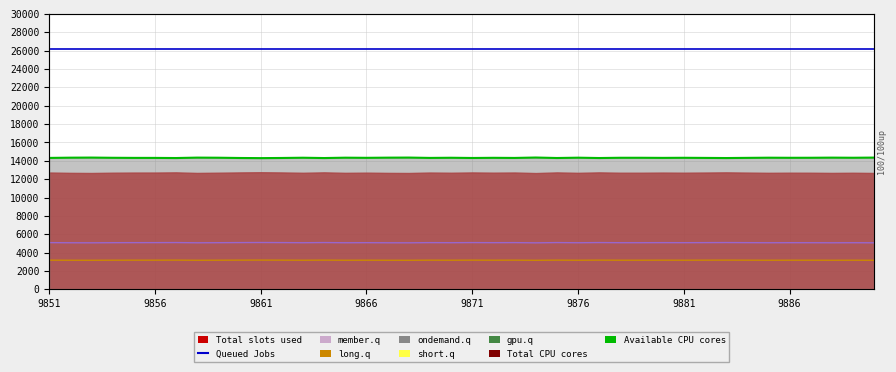

Where is Total CPU cores nearest to the value 38550?

9851